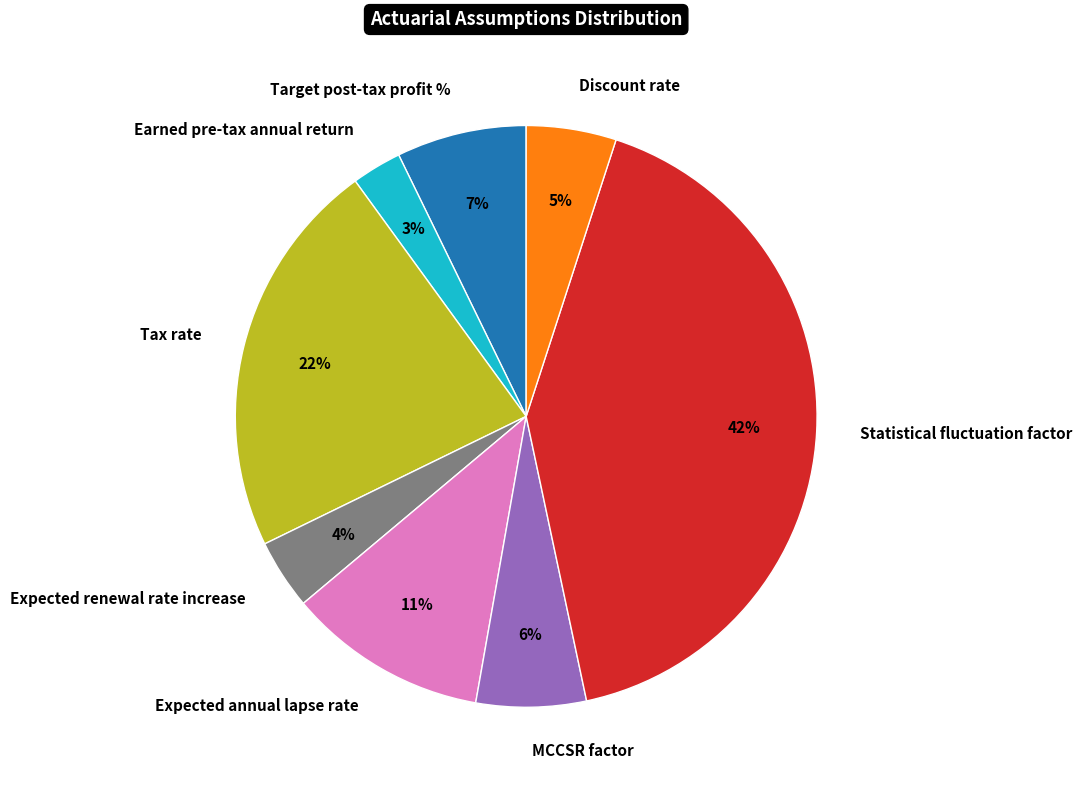

Is there any slice that represents more than half of the pie?

No